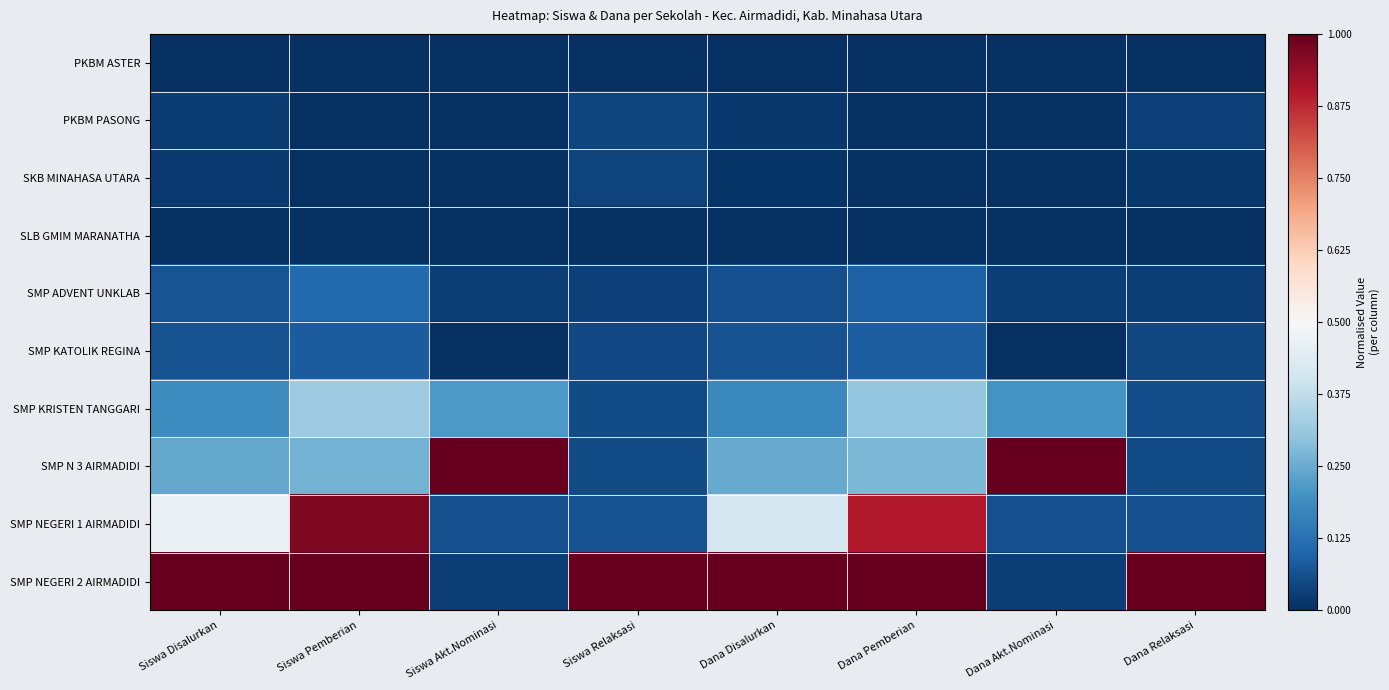

Rank the series at Dana Disalurkan from lowest to highest value.

PKBM ASTER, SLB GMIM MARANATHA, SKB MINAHASA UTARA, PKBM PASONG, SMP ADVENT UNKLAB, SMP KATOLIK REGINA, SMP KRISTEN TANGGARI, SMP N 3 AIRMADIDI, SMP NEGERI 1 AIRMADIDI, SMP NEGERI 2 AIRMADIDI